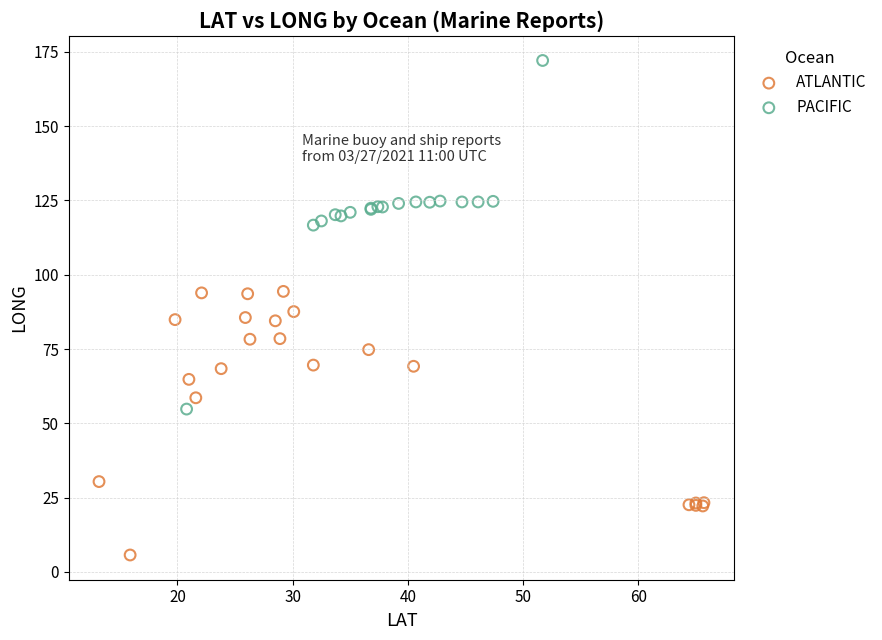

Which series has the largest Y range (max minus min)?

PACIFIC